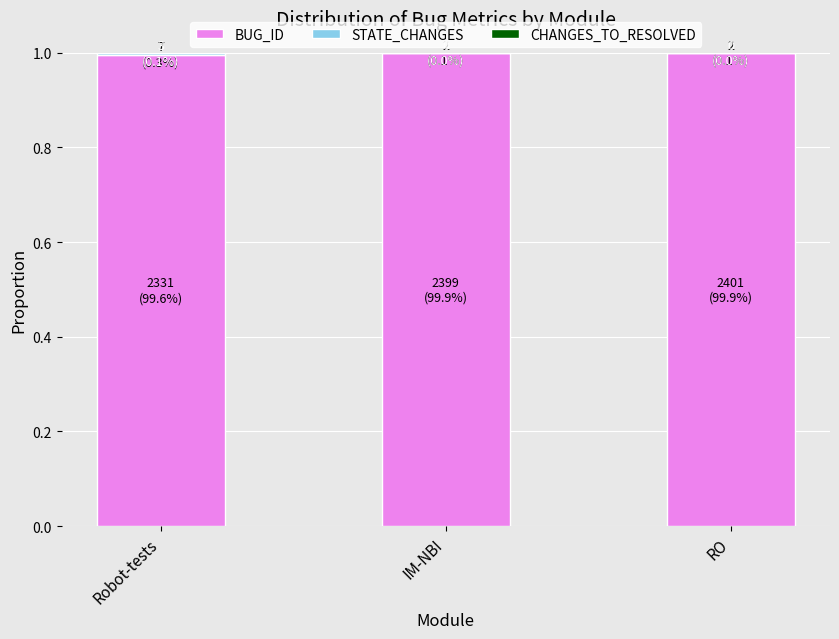

The value of BUG_ID at Robot-tests is 1.0. True or false?

True